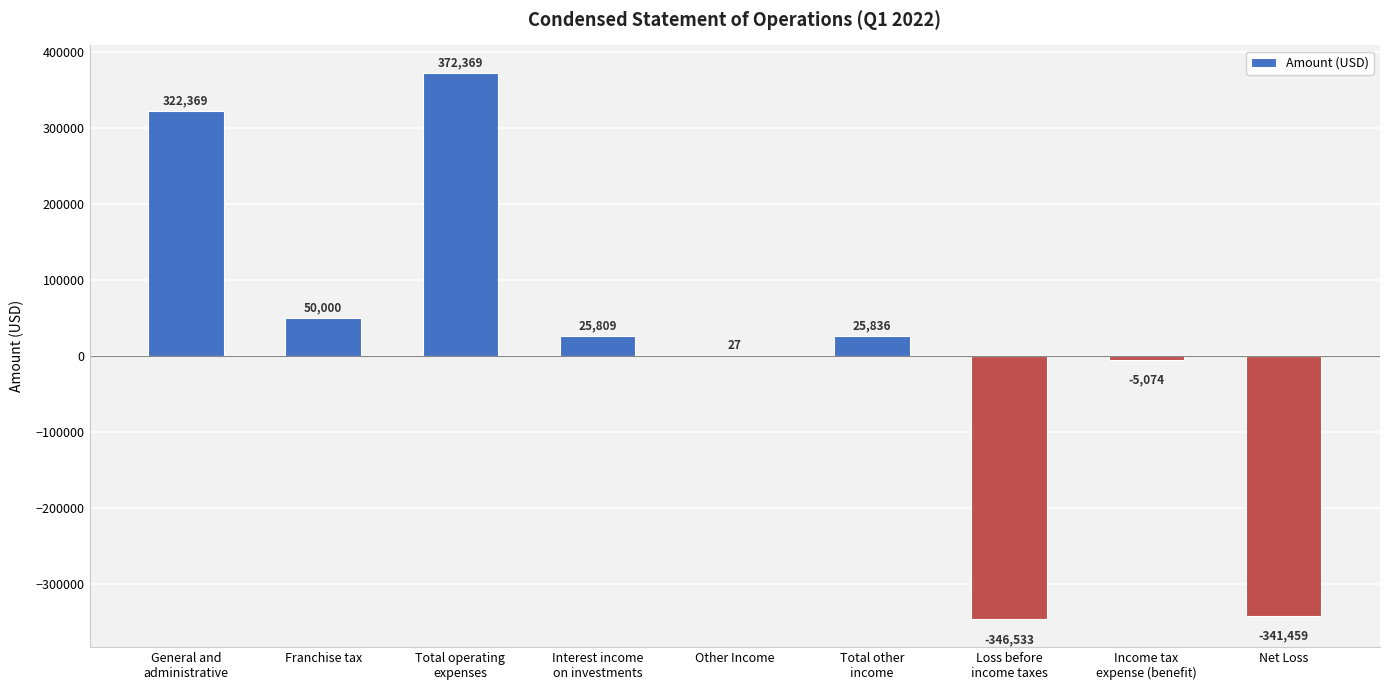

What is the change in value from Interest income
on investments to Net Loss?

-367268